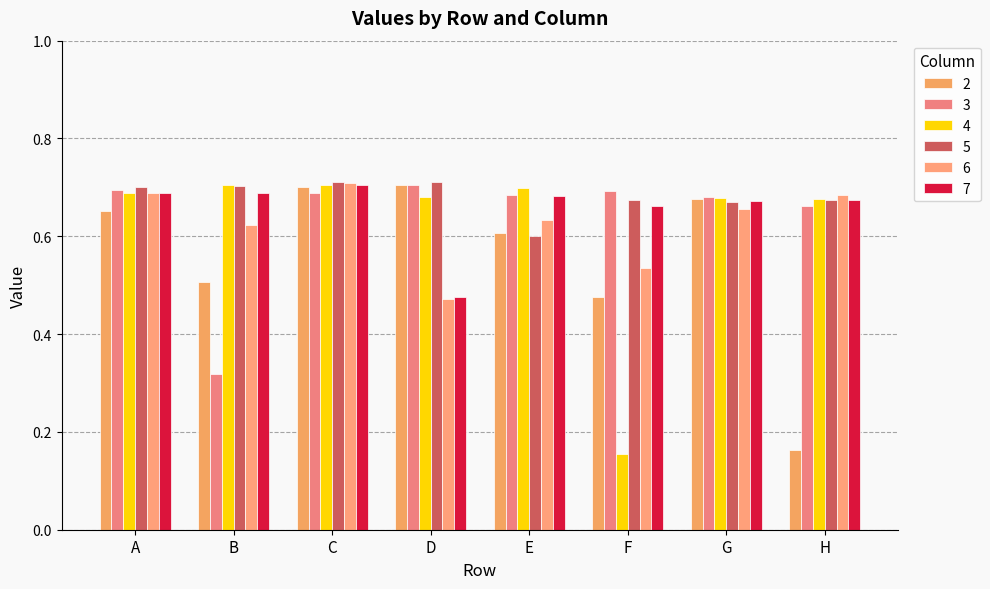

At how many categories does at least one series exceed 0?

8